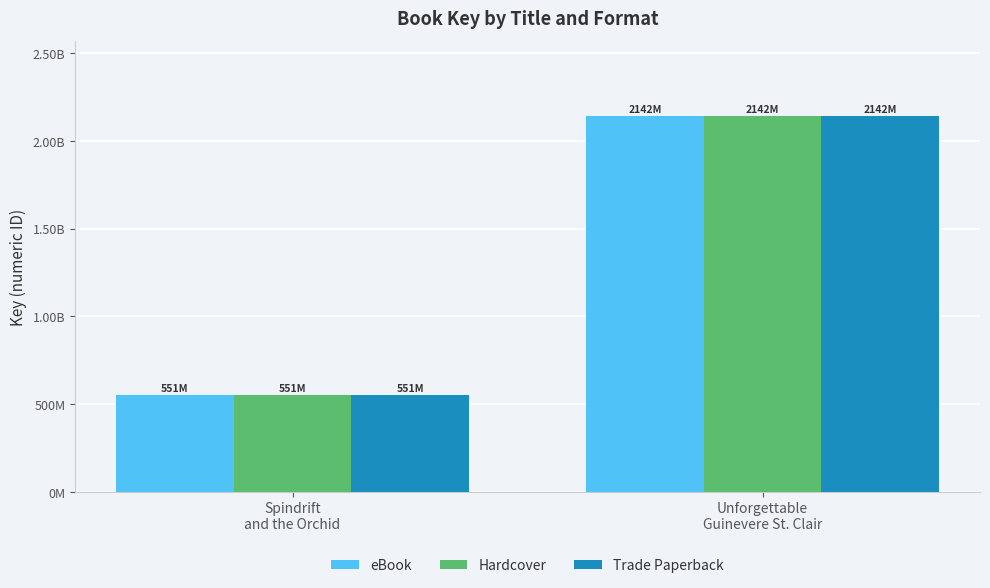

What is the label of the 2nd bar from the right?

Spindrift
and the Orchid